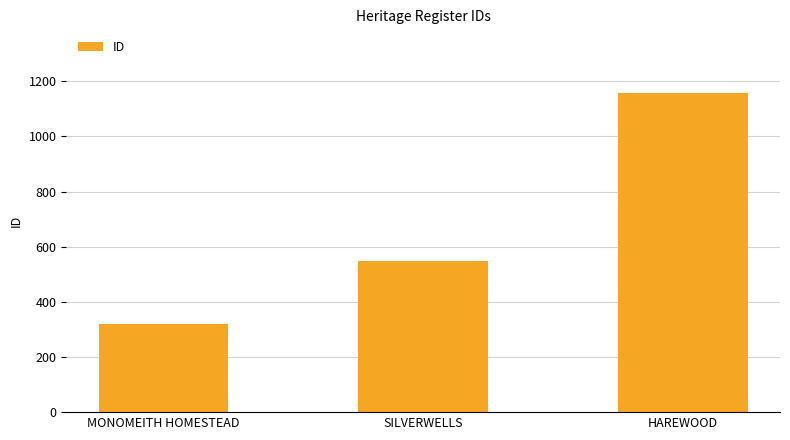

How many series are shown in this chart?

1